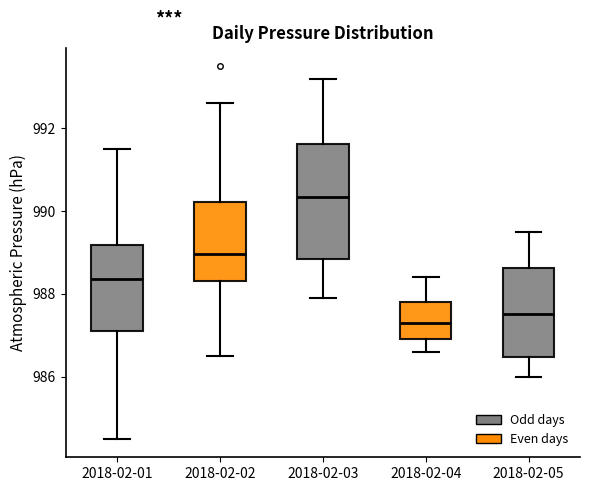

Which box's median line is the lowest?

2018-02-04